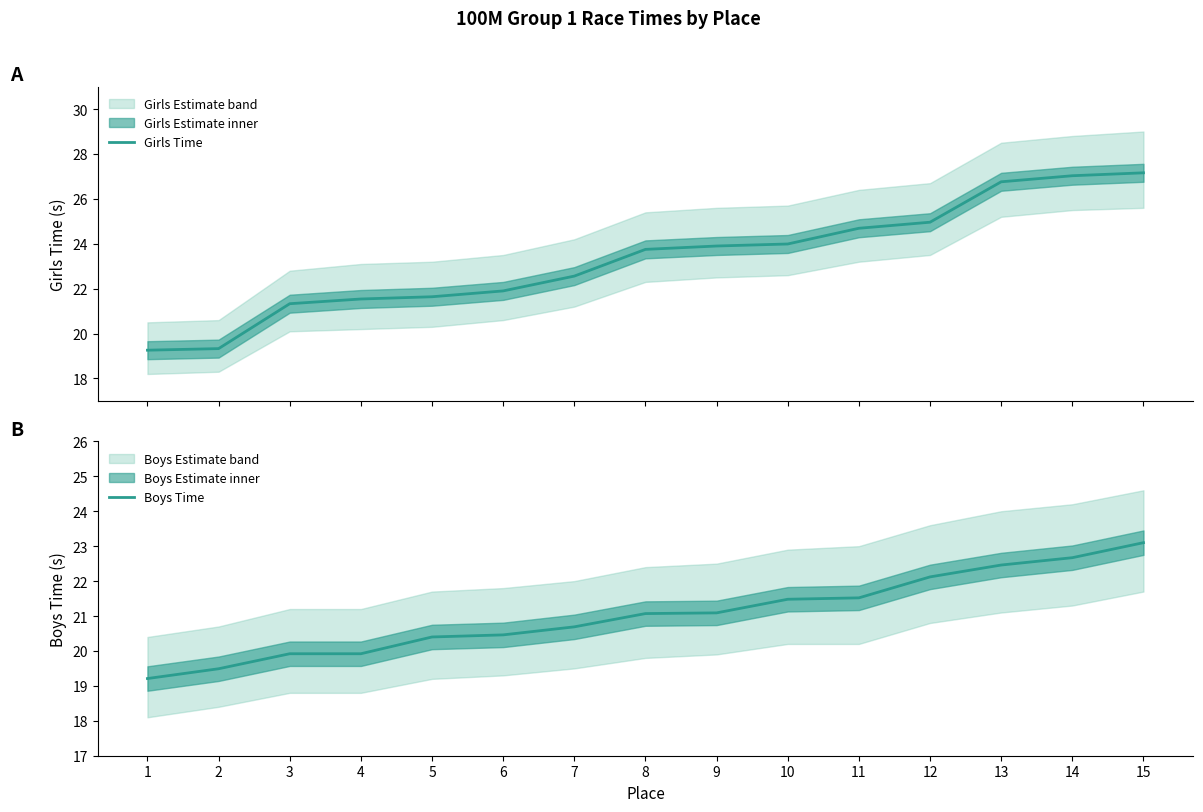

What are all the series names shown in the legend?

Girls Time, Boys Time